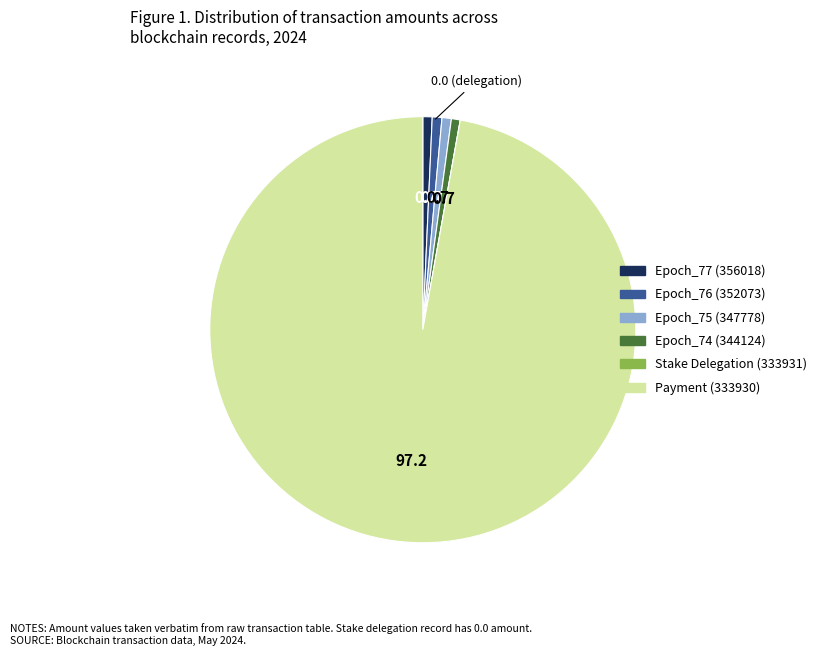

Between Payment (333930) and Epoch_77 (356018), which is larger?

Payment (333930)